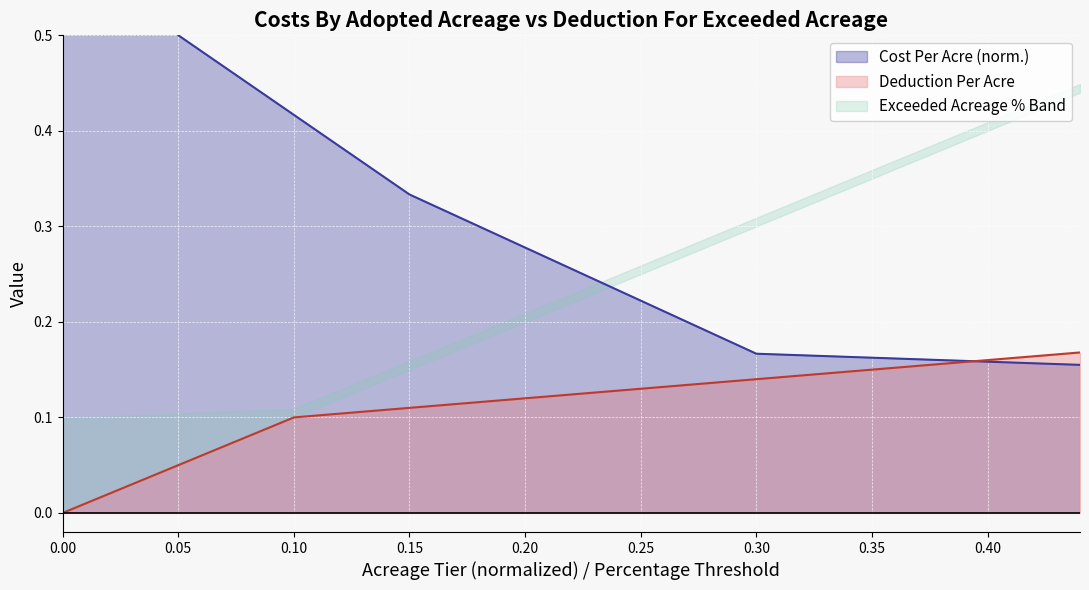

Is it true that the value at 10001 is 0.1?

True